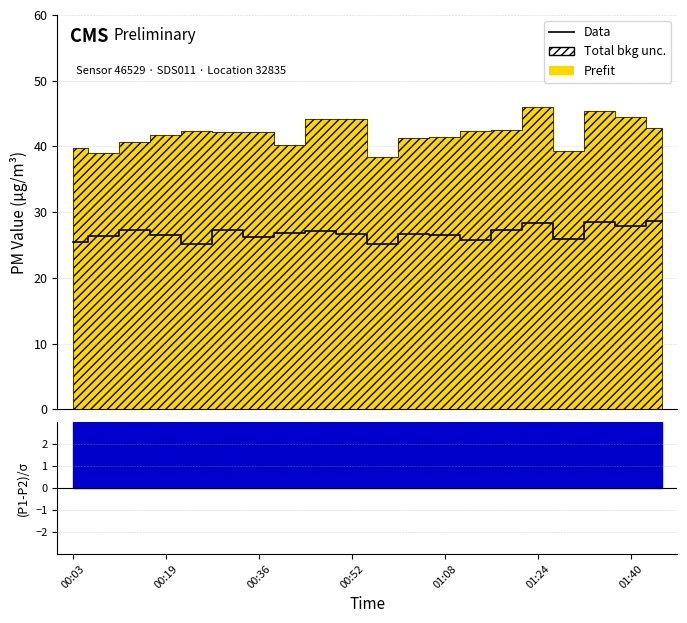

What is the change in value from 10 to 14?

+2.1